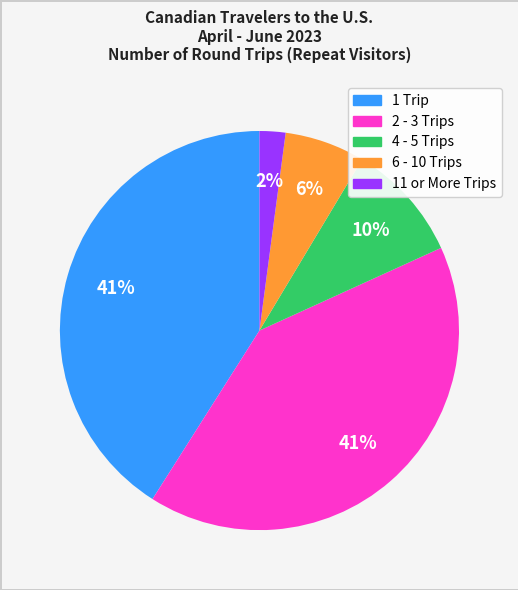

Which category has the smallest portion of the pie?

11 or More Trips